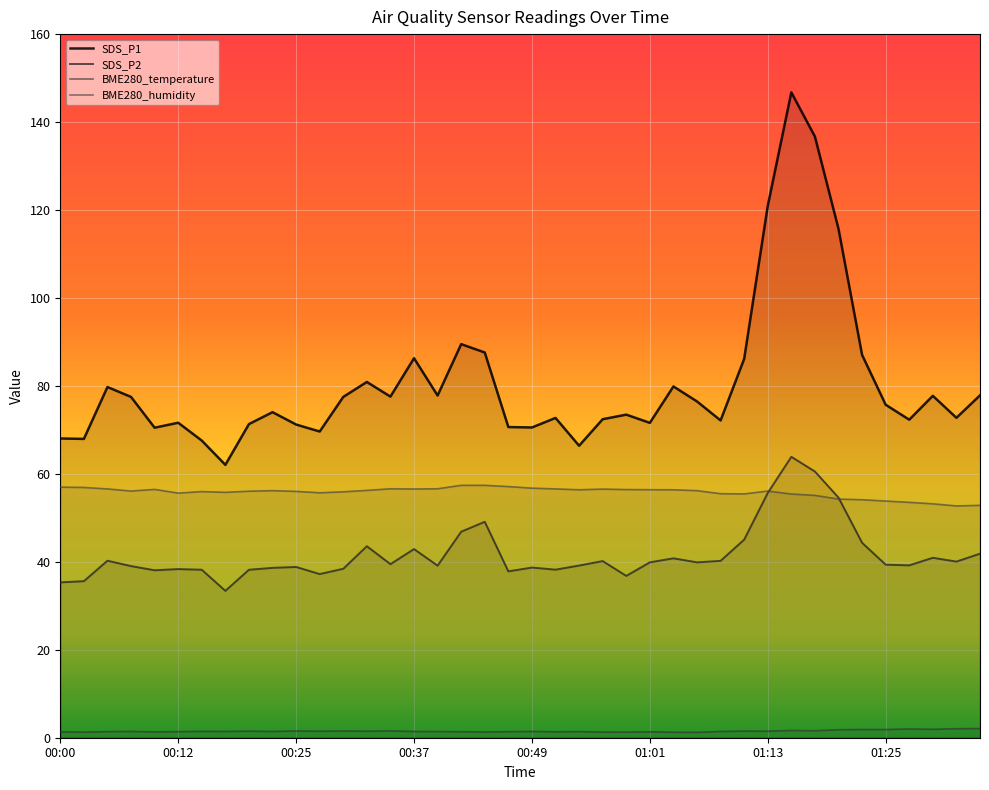

At how many categories does at least one series exceed 10?

40